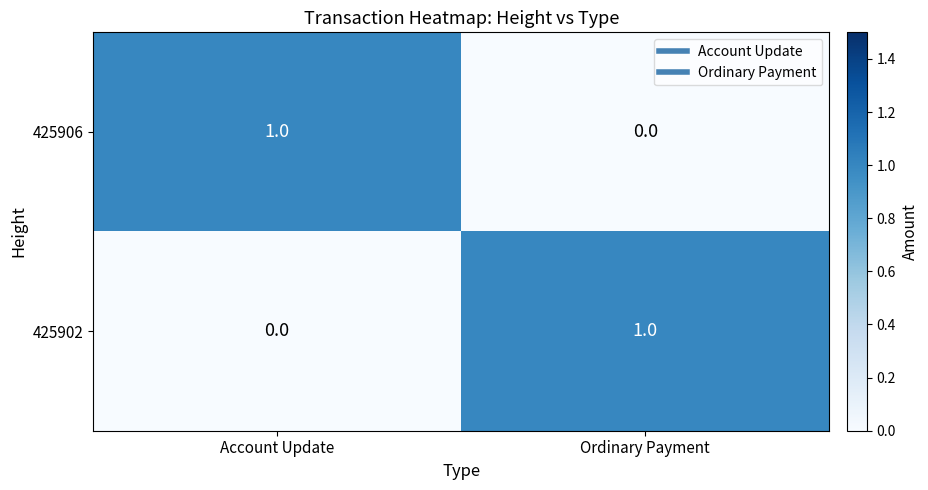

True or false: 425902 has a value of 1 at Ordinary Payment.

True